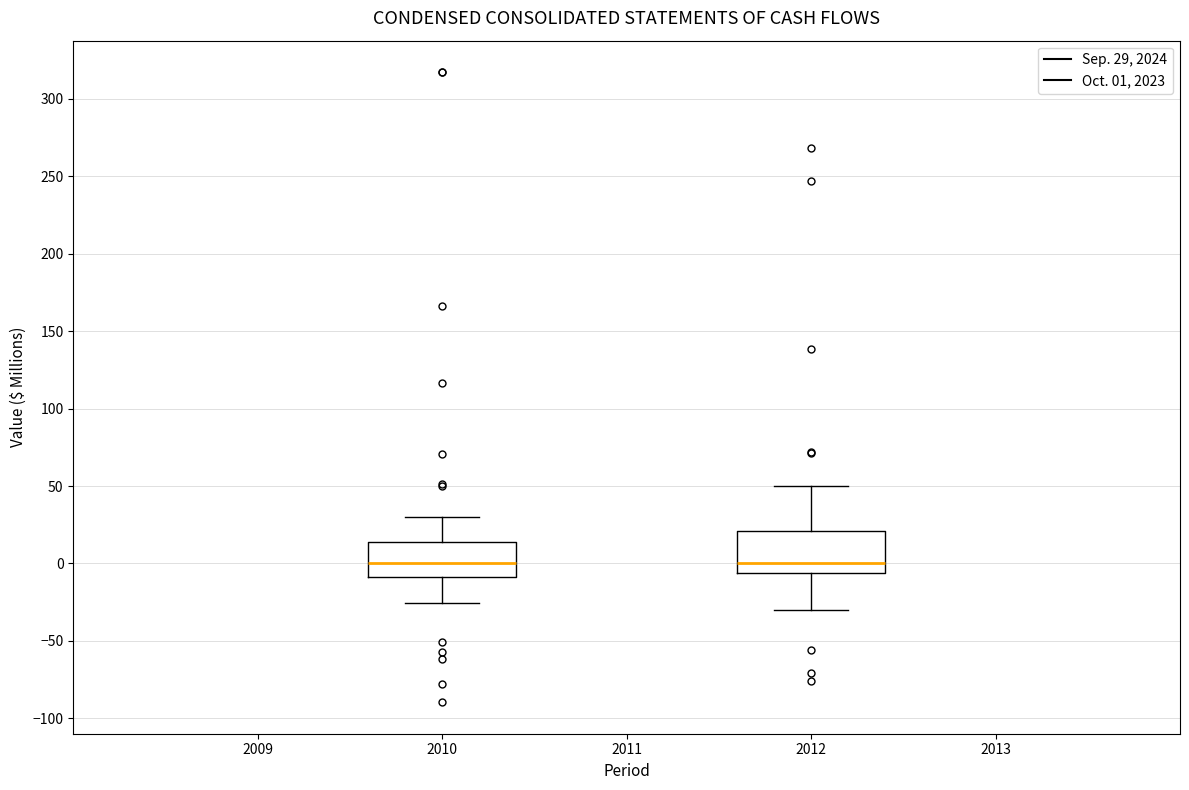

Where does the median line of the box at x = 2012 sit on the y-axis? The values are not printed on the chart, so give them approximately, as read against the axis.

0